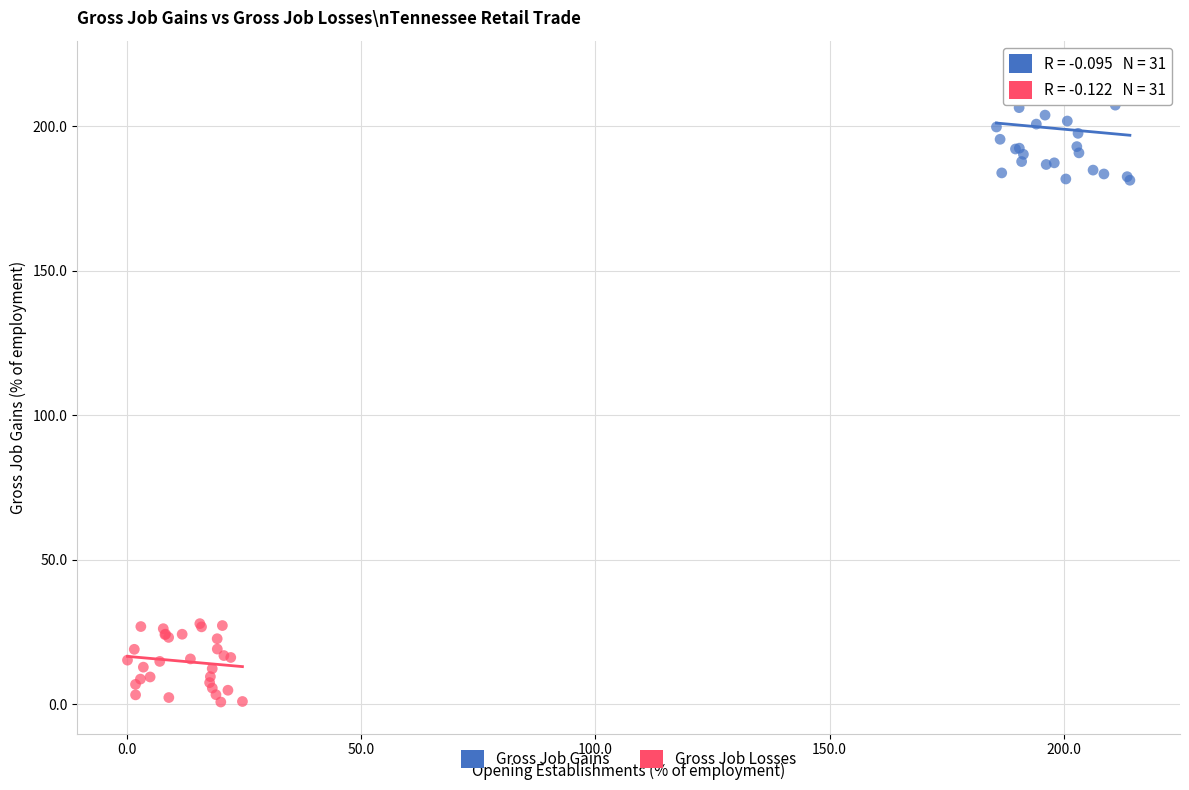

Which series has the widest spread of Y values?

Gross Job Gains